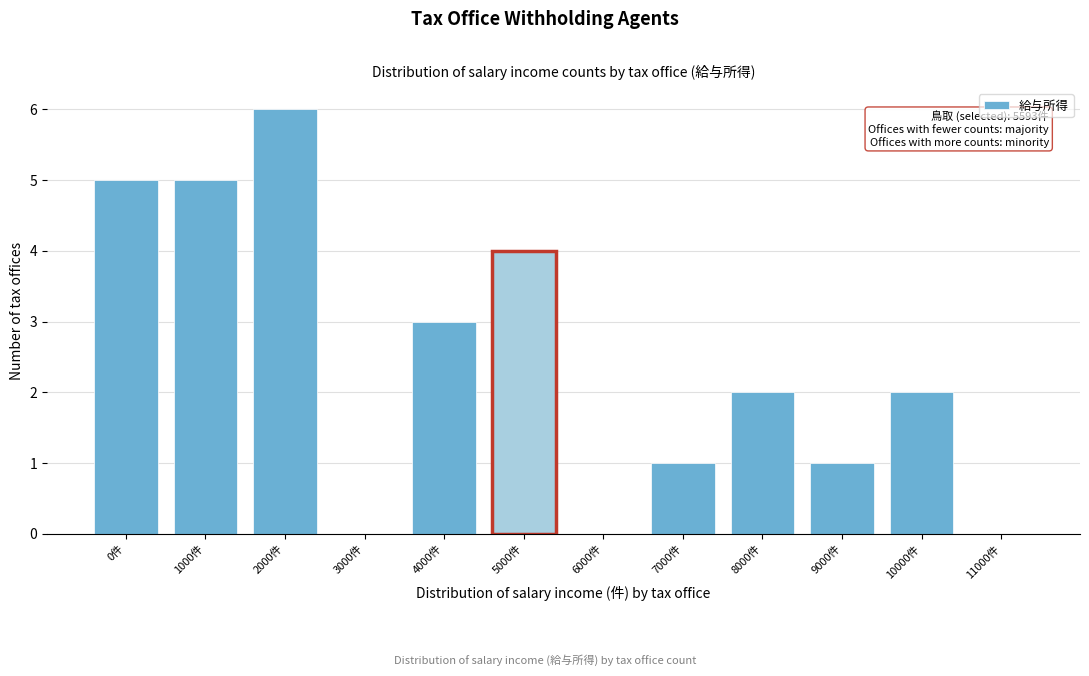

Reading left to right, extract all data points from this chart.

0件=5	1000件=5	2000件=6	3000件=0	4000件=3	5000件=4	6000件=0	7000件=1	8000件=2	9000件=1	10000件=2	11000件=0